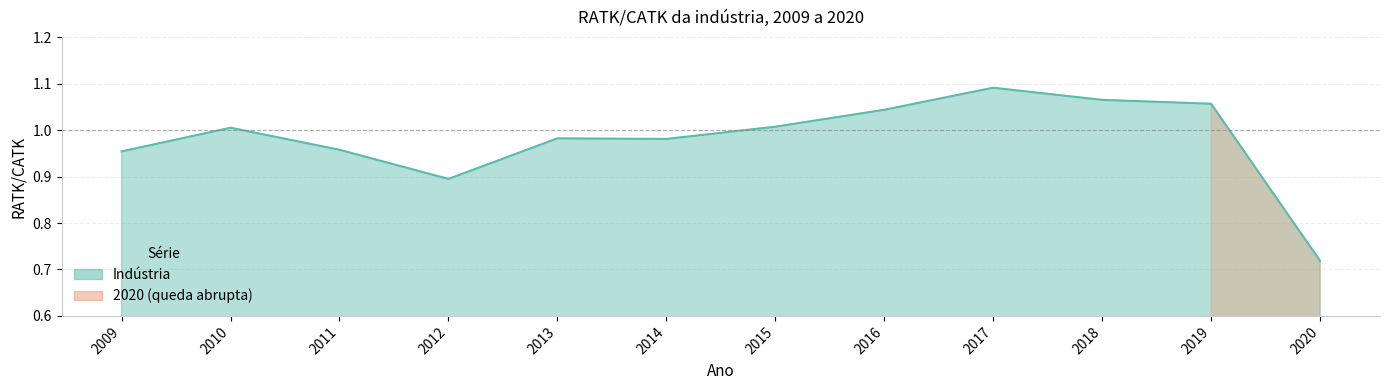

Reading left to right, extract all data points from this chart.

1.0	1.0	1.0	0.9	1.0	1.0	1.0	1.0	1.1	1.1	1.1	0.7